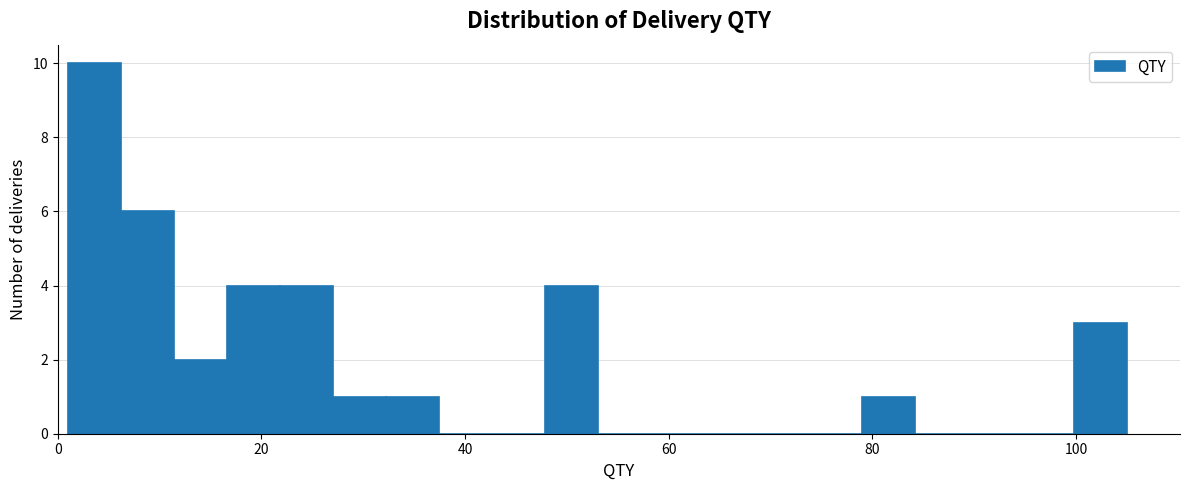

Around what value on the x-axis is the tallest bar? Give the approximate position of its centre, as read against the axis.

4